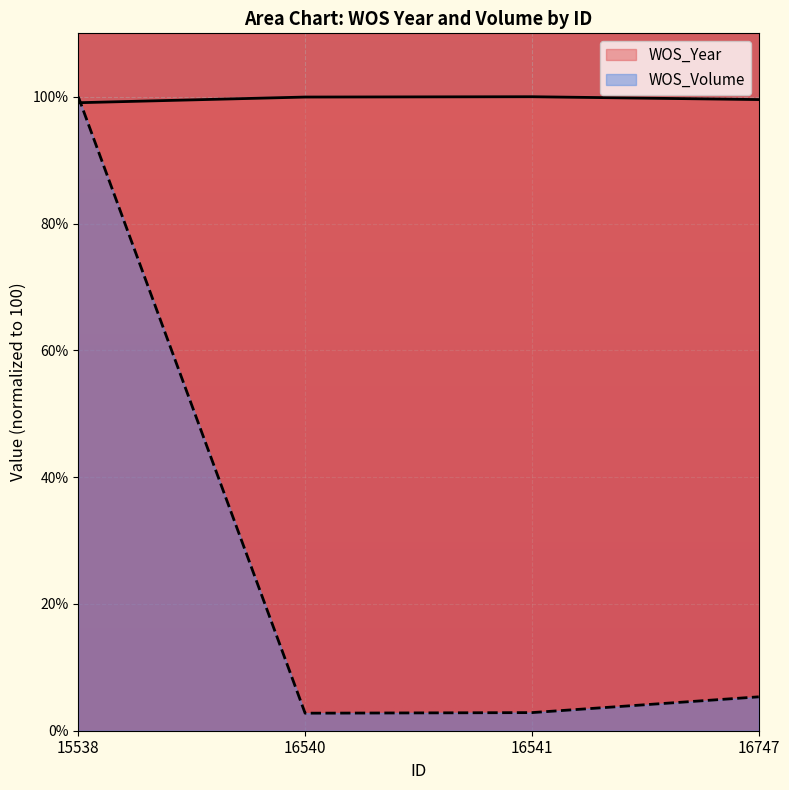

What is the difference between the maximum and minimum values in the WOS_Volume series?

97.2